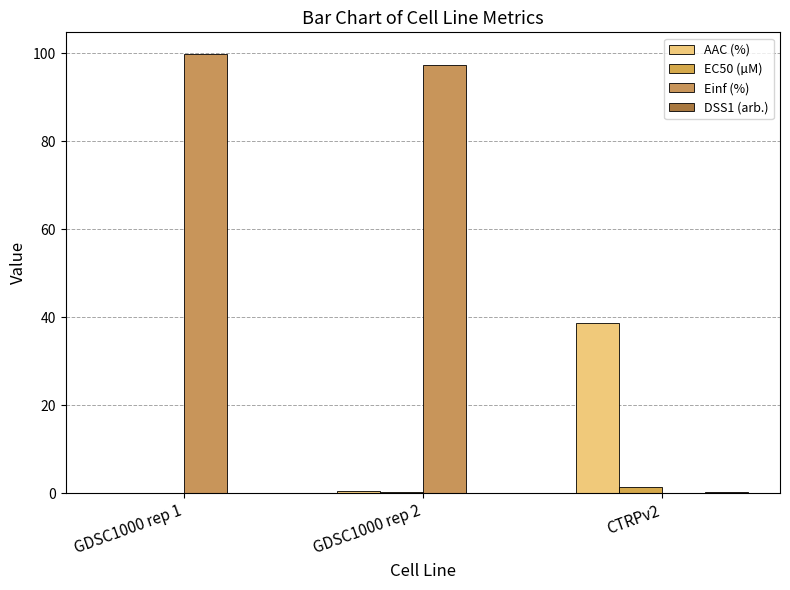

At CTRPv2, list the series in order from smallest to largest.

Einf (%), DSS1 (arb.), EC50 (µM), AAC (%)